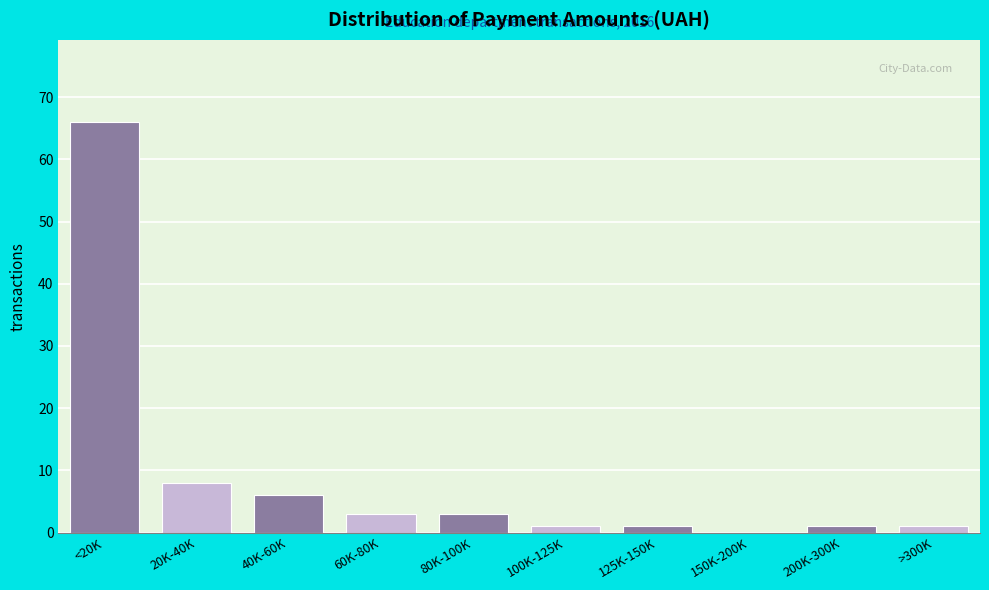

Reading left to right, what are all the values shown in this chart?

<20K=66	20K-40K=8	40K-60K=6	60K-80K=3	80K-100K=3	100K-125K=1	125K-150K=1	150K-200K=0	200K-300K=1	>300K=1